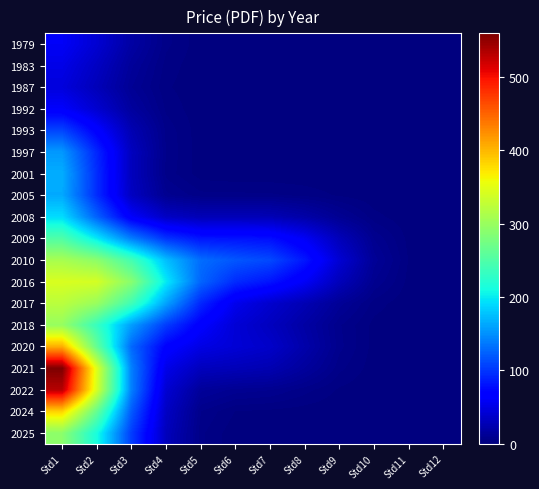

At Std10, list the series in order from smallest to largest.

1979, 1983, 1987, 1992, 1993, 1997, 2025, 2001, 2024, 2022, 2005, 2021, 2020, 2018, 2008, 2017, 2009, 2016, 2010